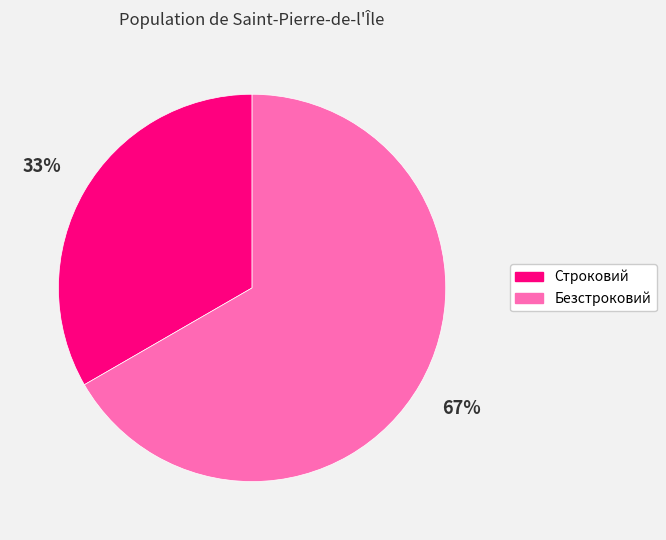

To the nearest percent, what is the combined percentage of Безстроковий and Строковий?

100%